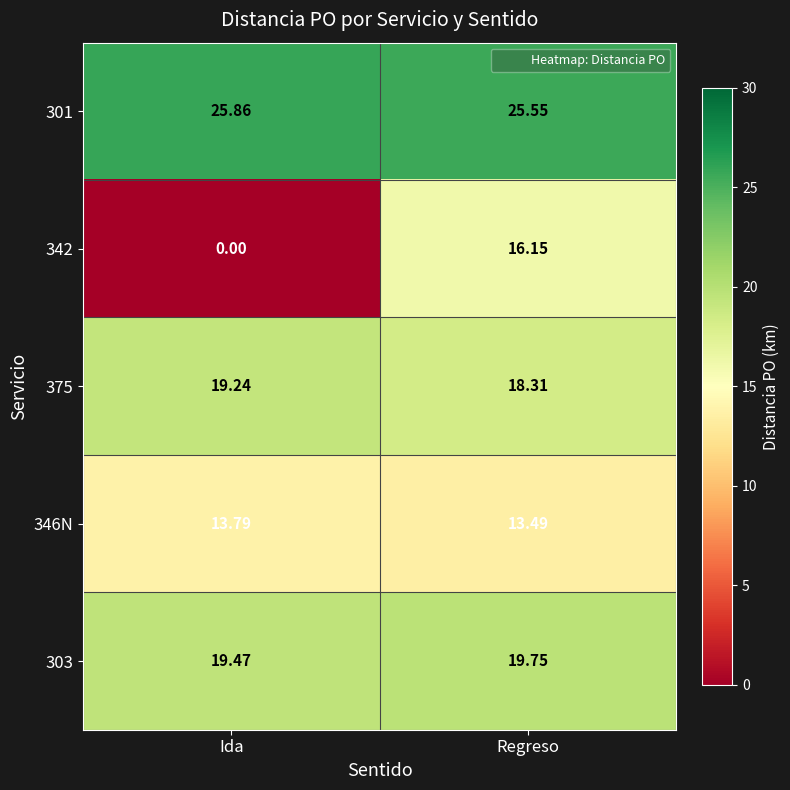

Which category has the highest value across all series?

Ida